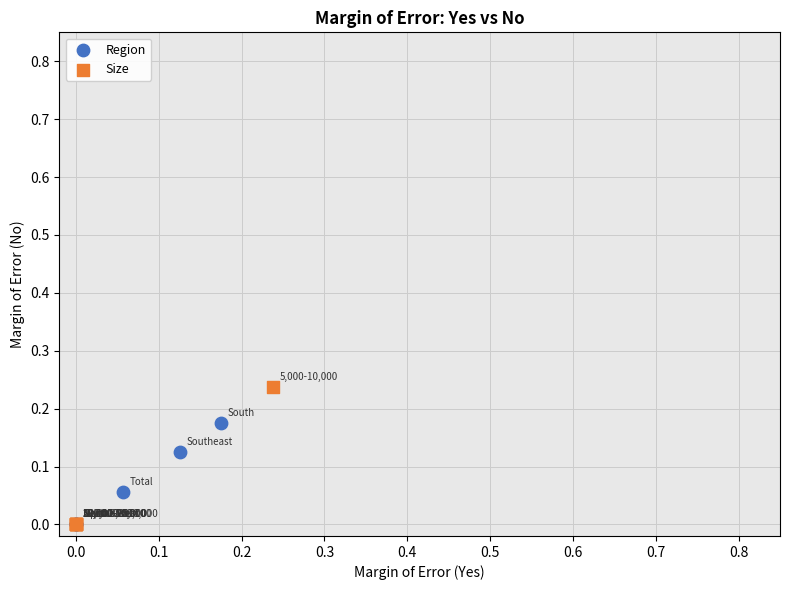

Which series has the widest spread of Y values?

Size